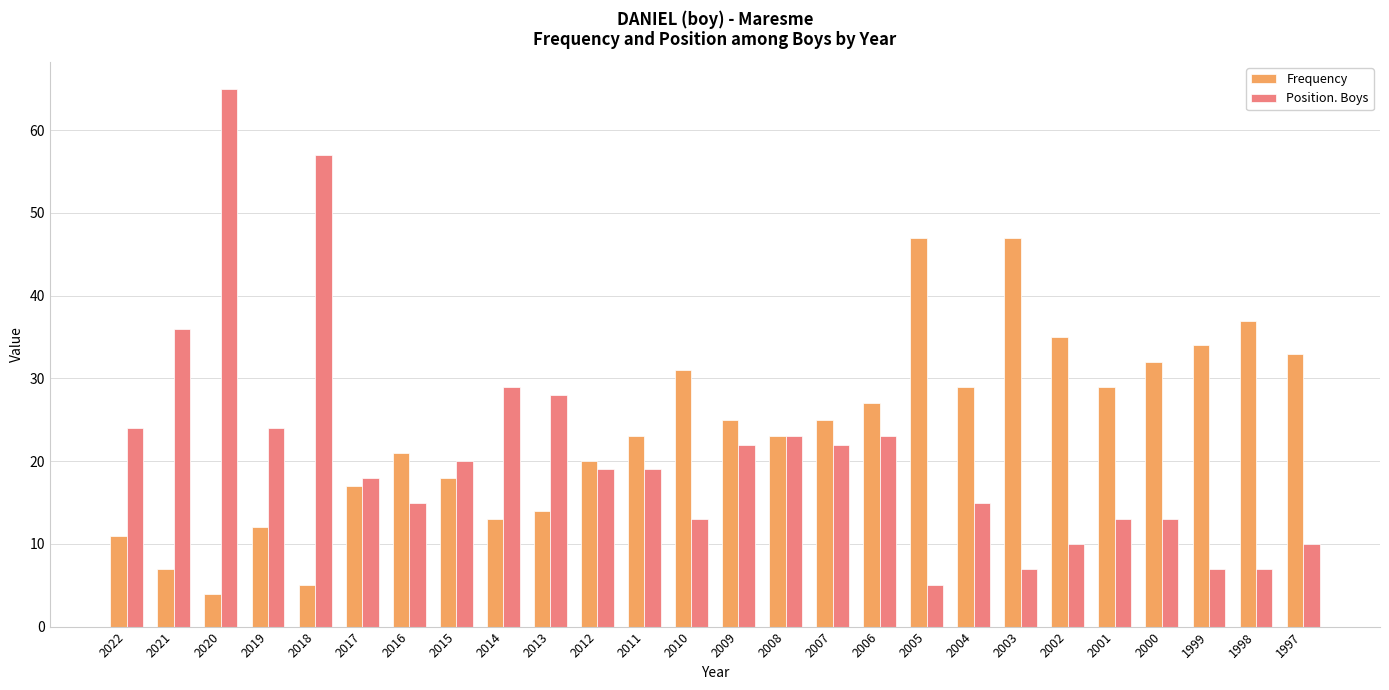

Is the value of Position. Boys at 2012 greater than the value of Frequency at 2012?

No